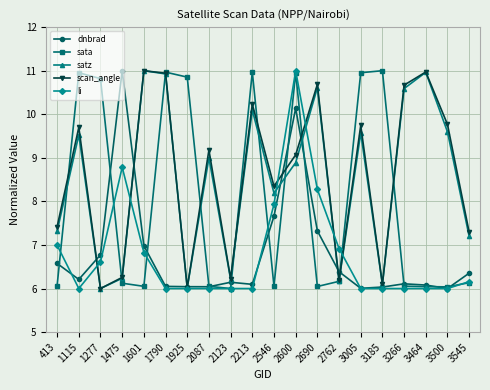

How many data points does each series have?

20